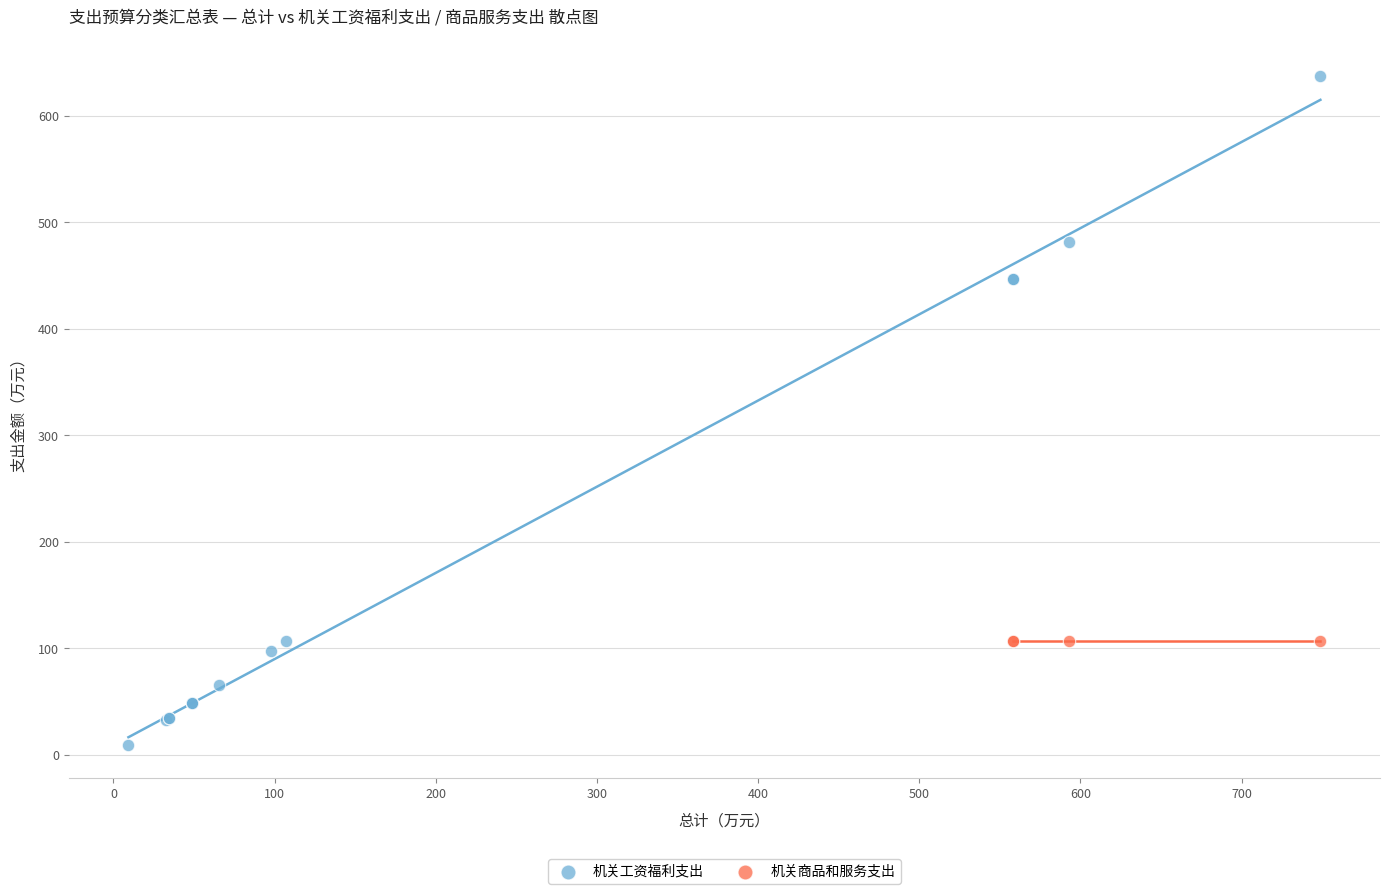

Which series reaches the minimum Y coordinate?

机关工资福利支出